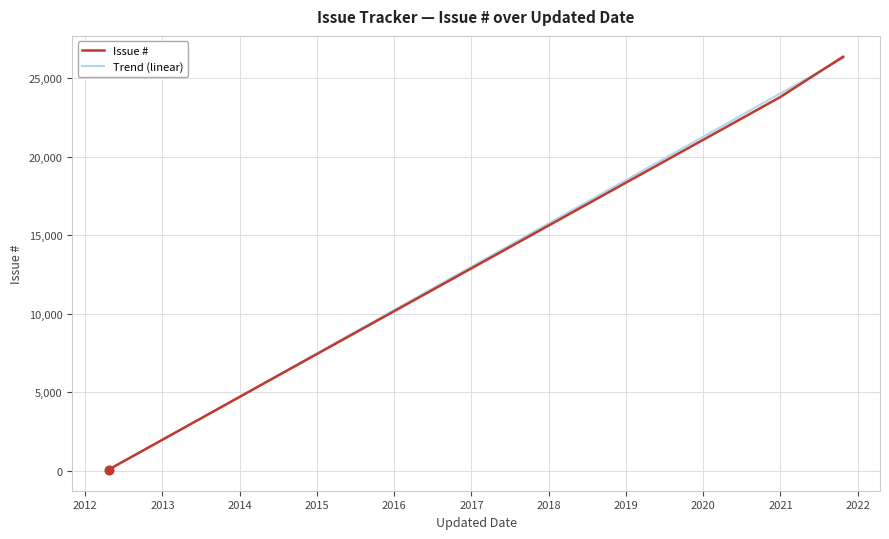

How many lines are shown in the chart?

2